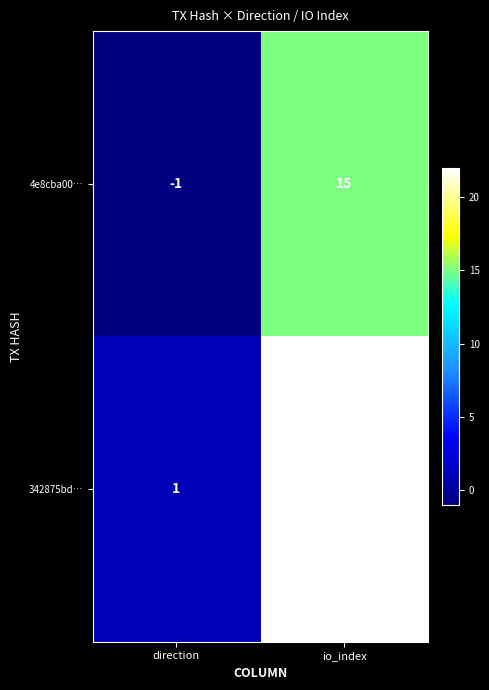

Is it true that 4e8cba00… equals -1 at direction?

True